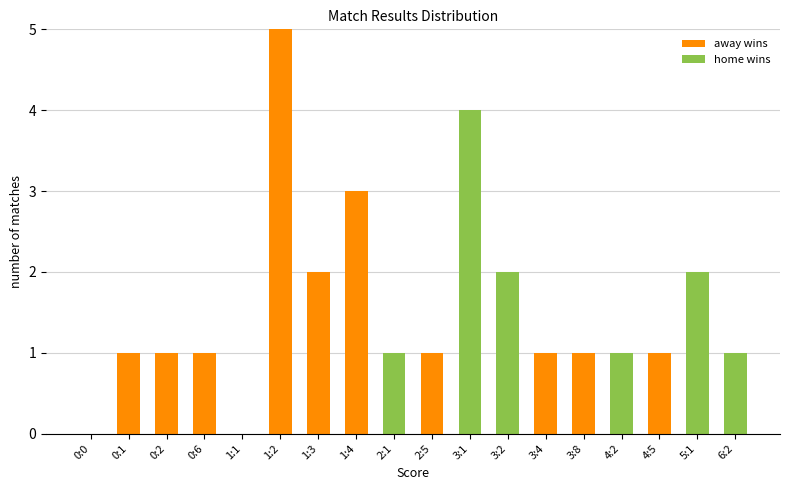

At which category is the sum across all series the highest?

1:2